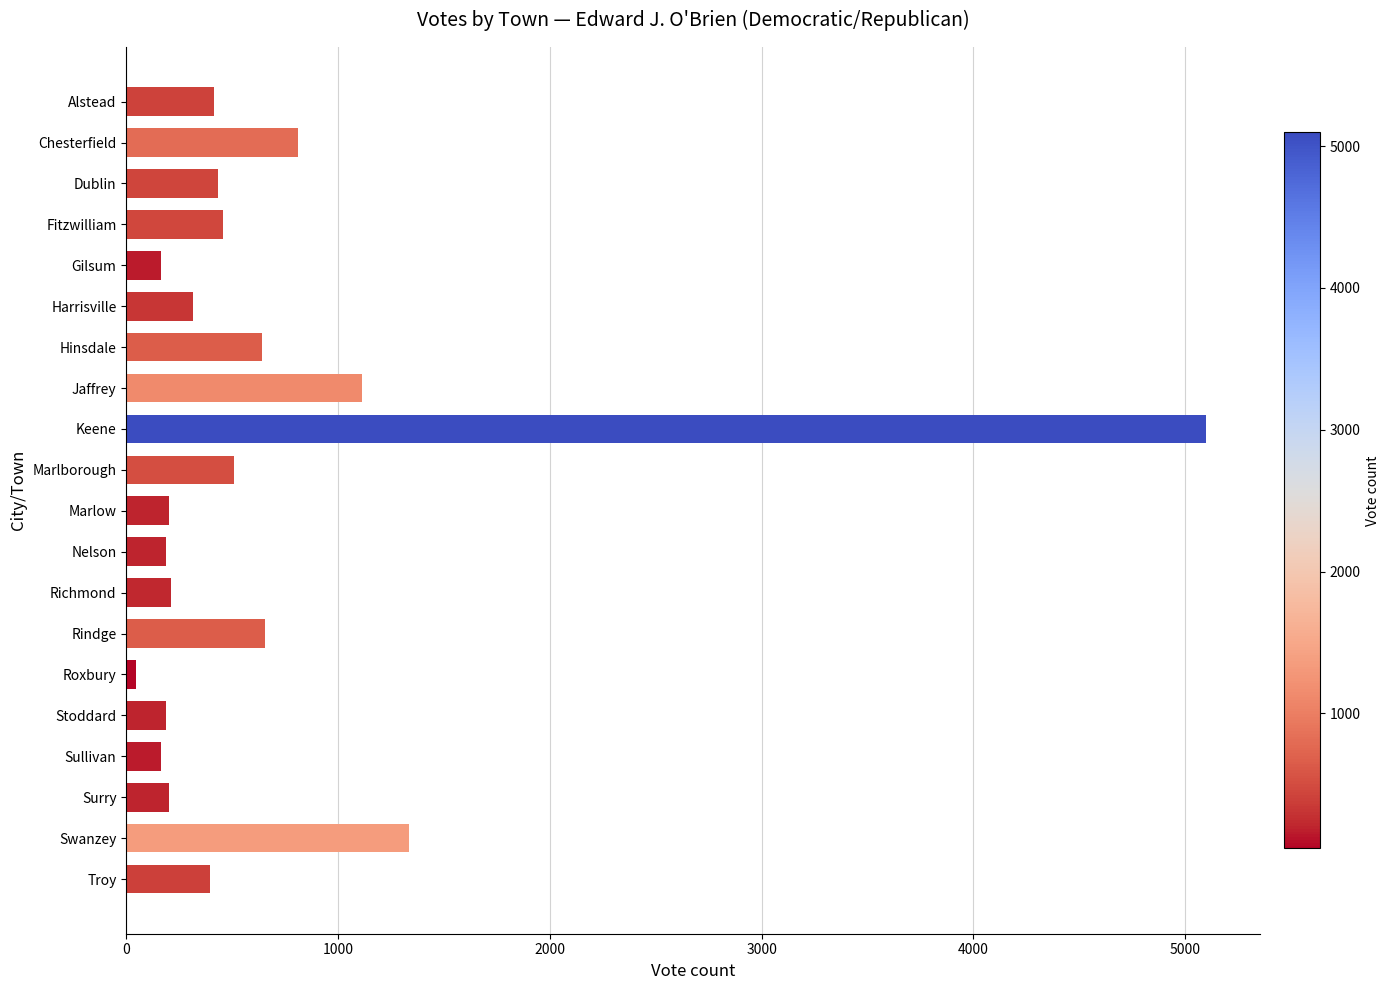

Does the chart contain any negative values?

No